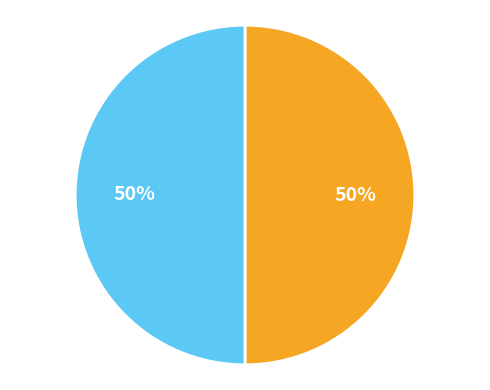

To the nearest percent, what is the average slice percentage?

50%